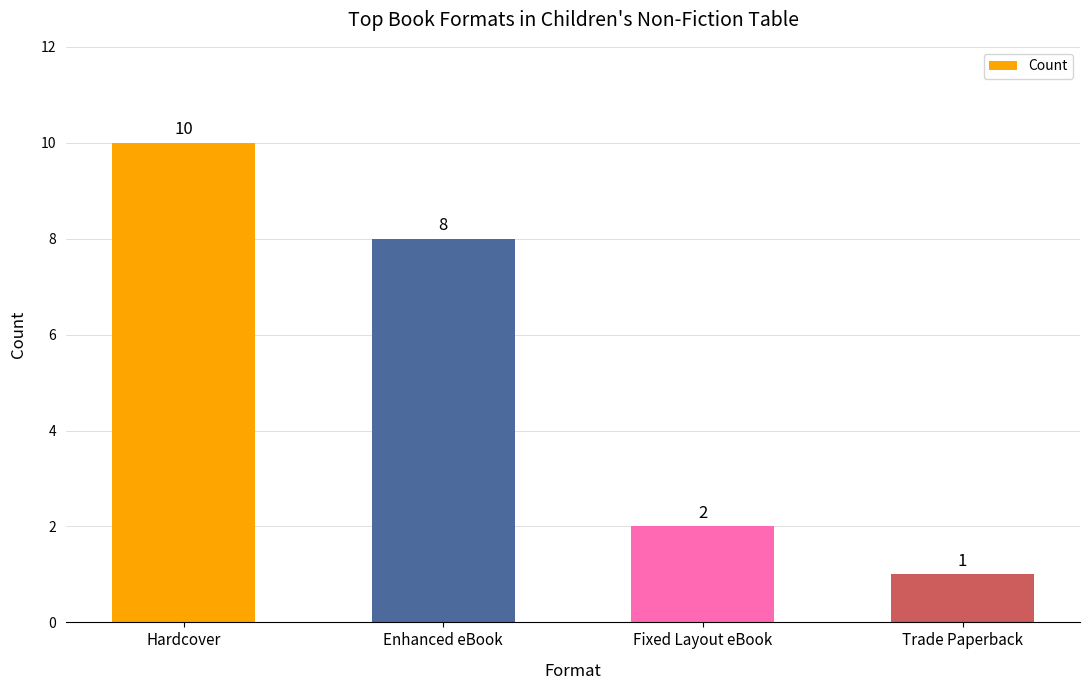

What position from the left is Enhanced eBook?

2